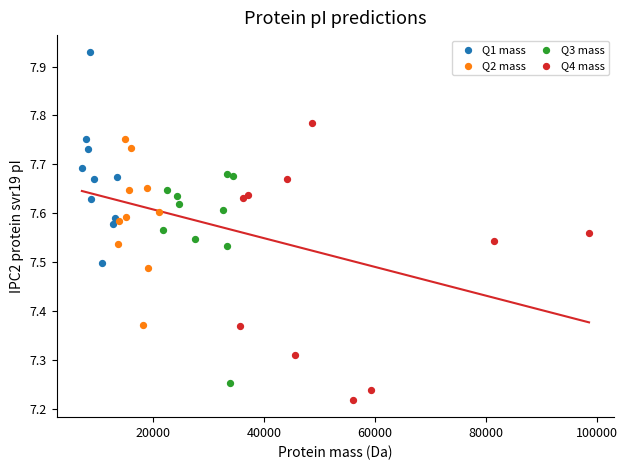

Which series reaches the maximum Y coordinate?

Q1 mass